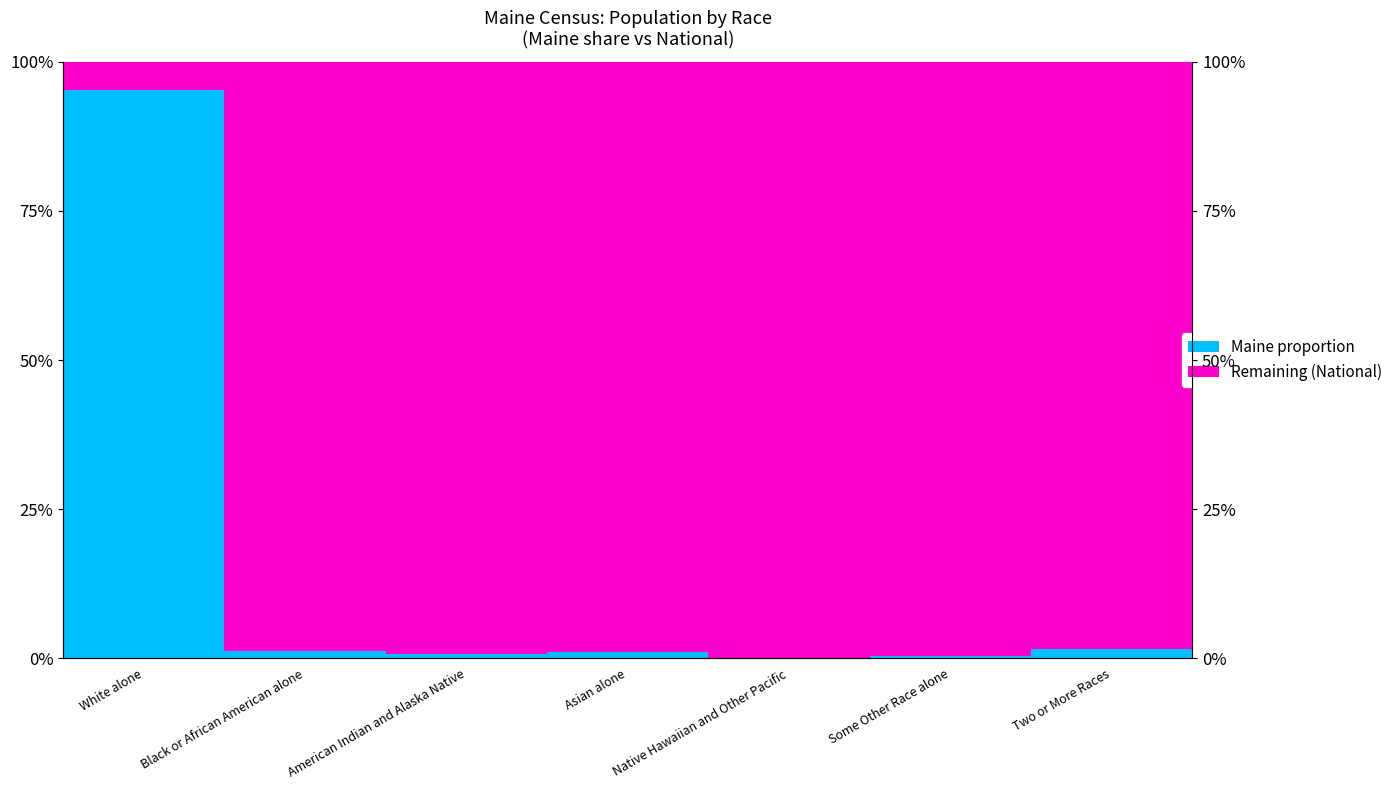

Between Some Other Race alone and White alone, which is larger?

White alone